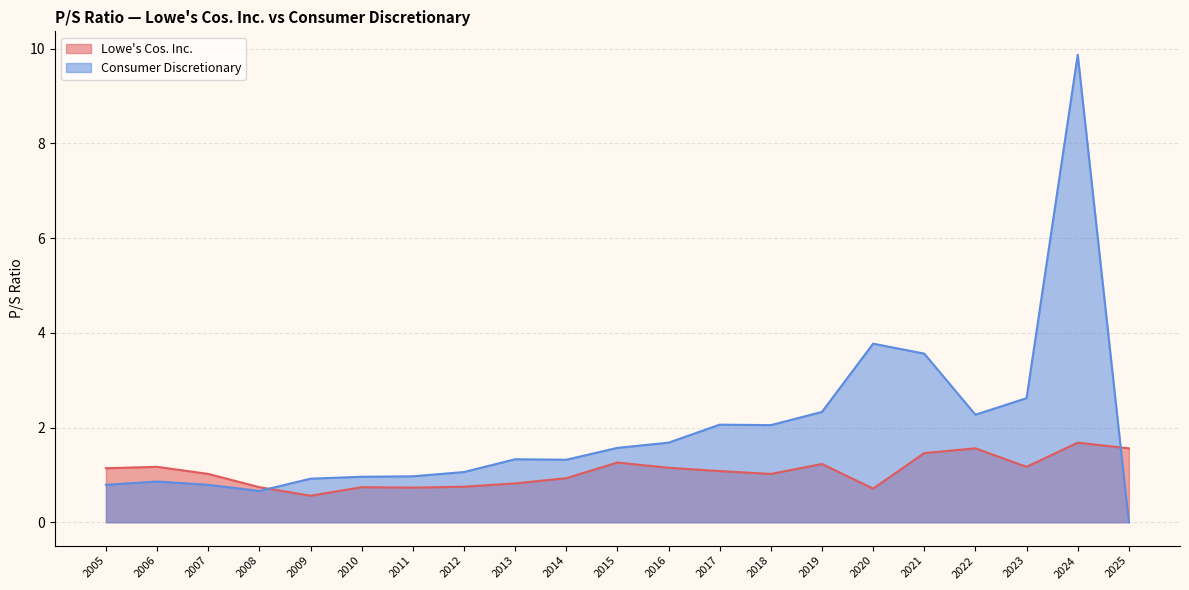

What are all the series names shown in the legend?

Lowe's Cos. Inc., Consumer Discretionary